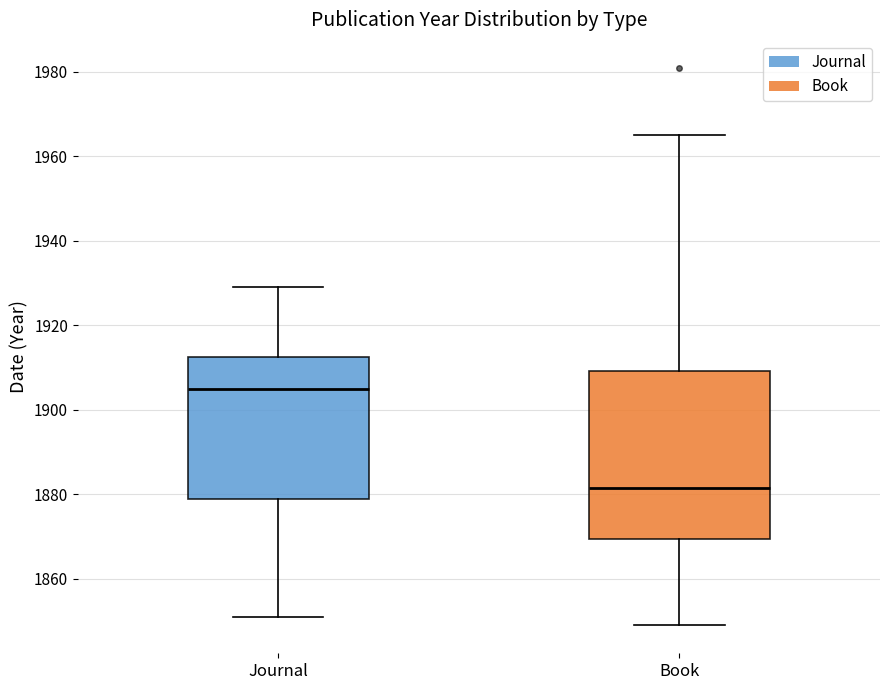

Where does the lower whisker of the box for Journal end on the y-axis? The values are not printed on the chart, so give them approximately, as read against the axis.

1852